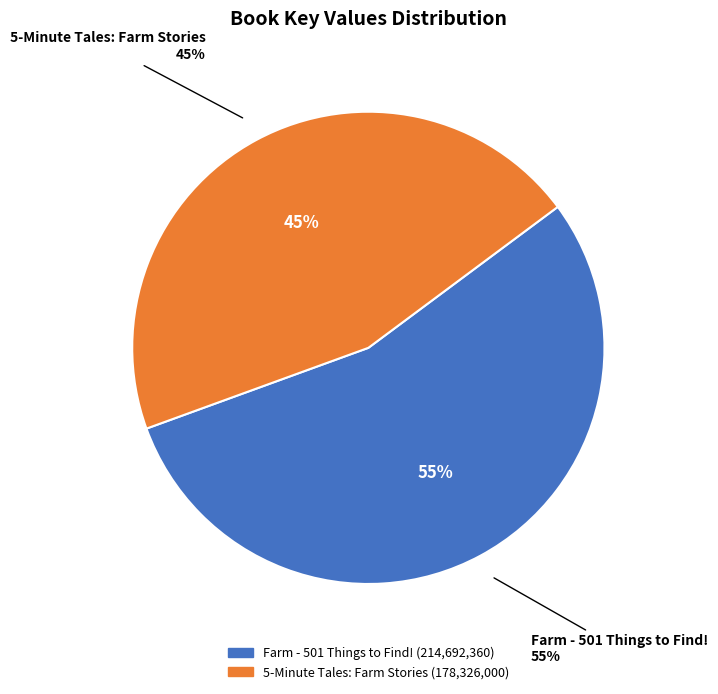

What is the change in value from Farm - 501 Things to Find! to 5-Minute Tales: Farm Stories?

-36366360